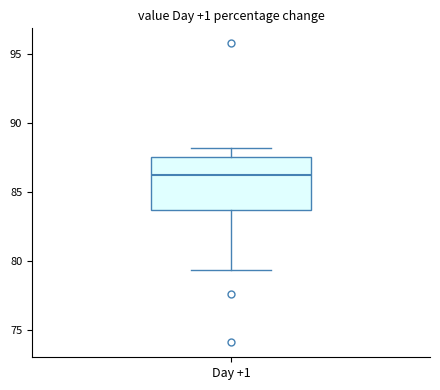

Read this box plot against the y-axis: the position of the median line, the range covered by the box, and the ends of both whiskers. The values are not printed on the chart, so give them approximately, as read against the axis.

median 86.0, box 83.5 to 87.5, whiskers 79.5 to 88.0